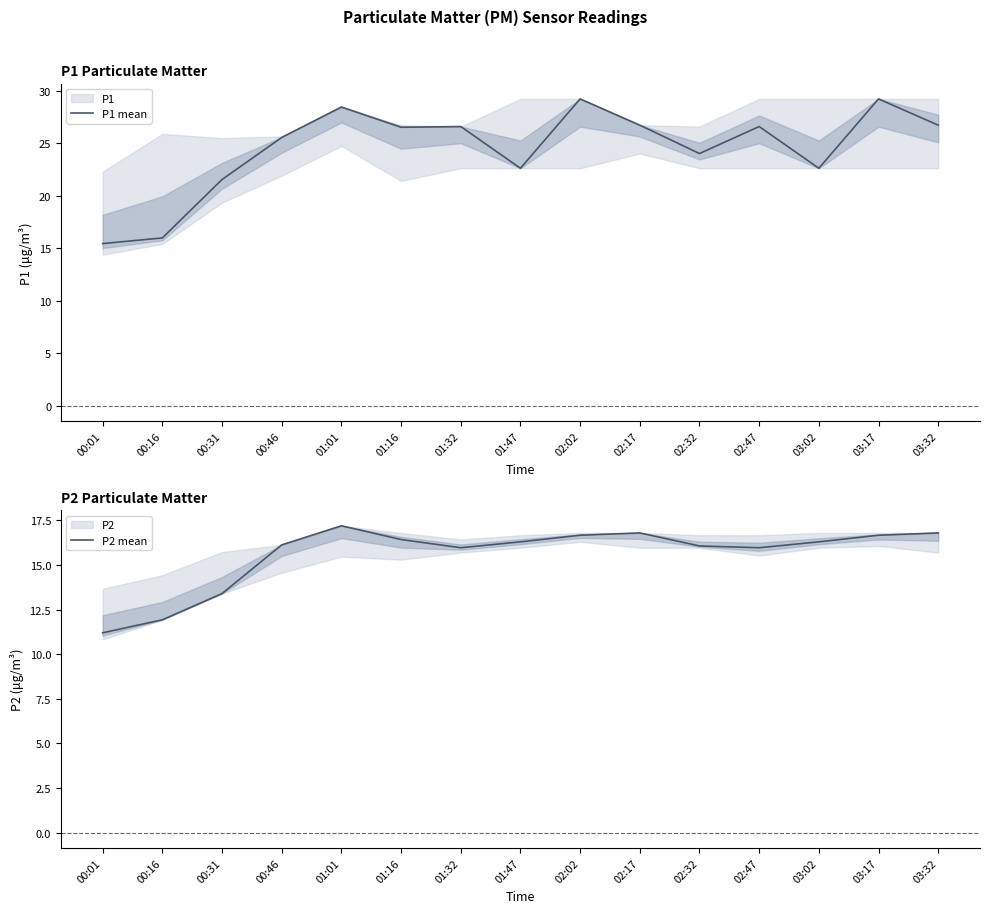

The P1 mean series shows 19.0 at 01:01. True or false?

False